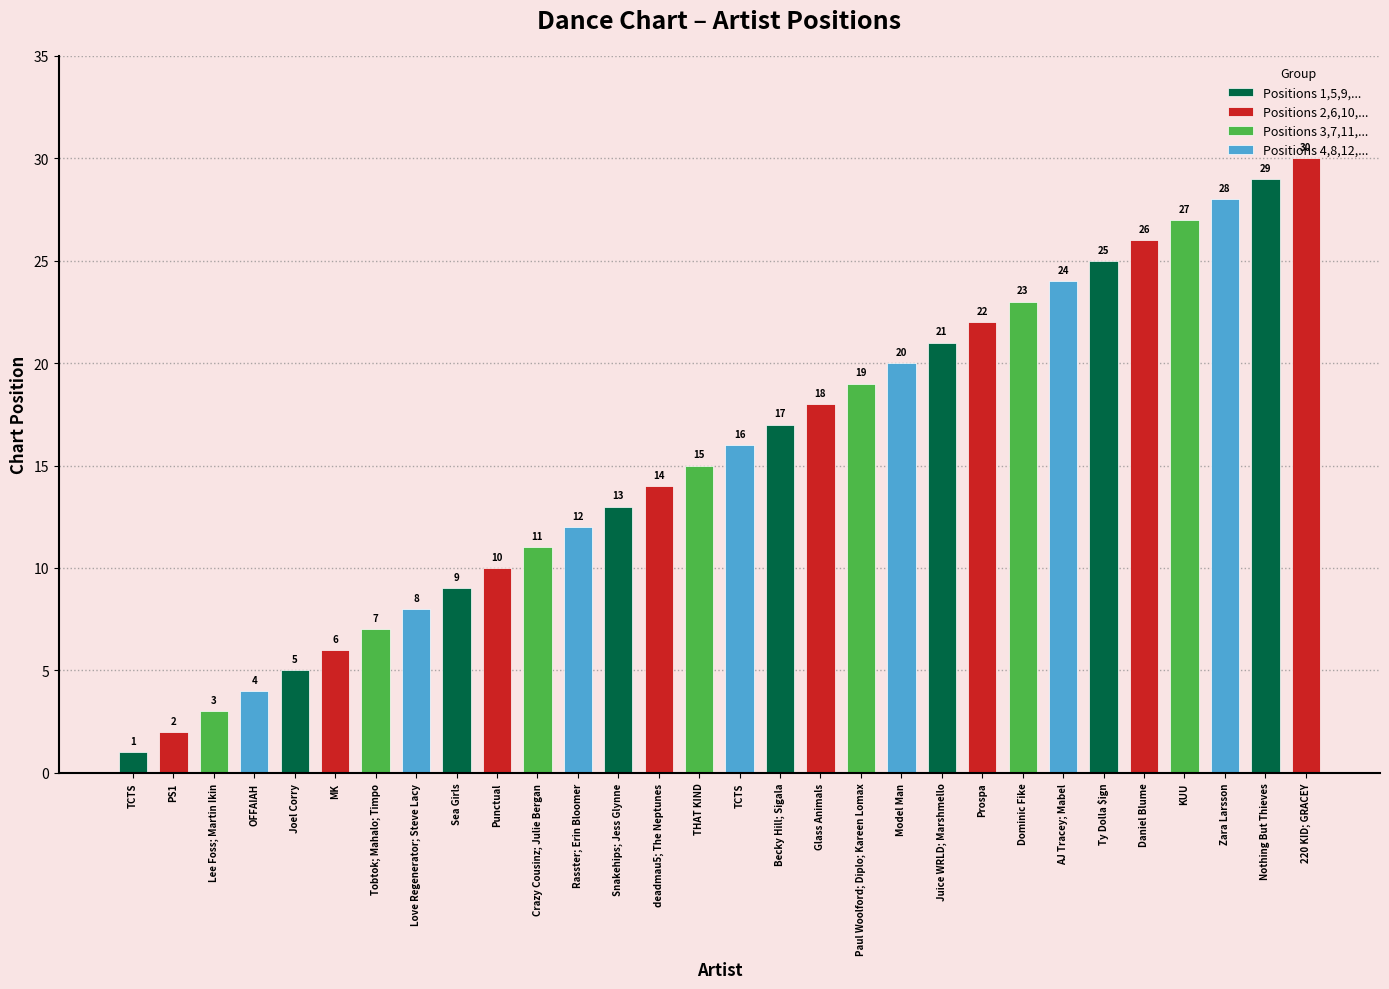

What is the value of the 23rd bar from the left?

23